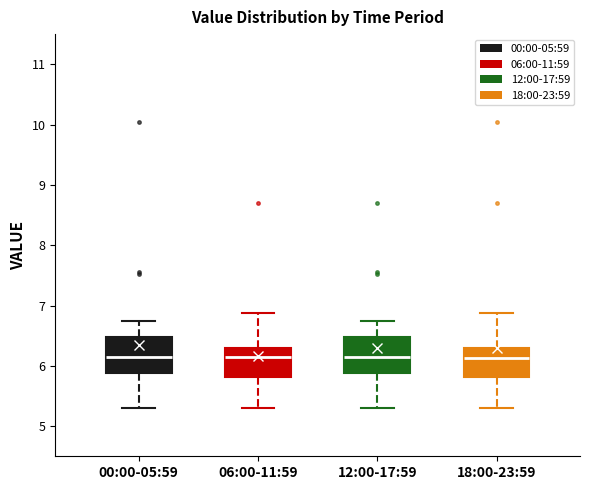

Where does the median line of the box for 06:00-11:59 sit on the y-axis? The values are not printed on the chart, so give them approximately, as read against the axis.

6.2